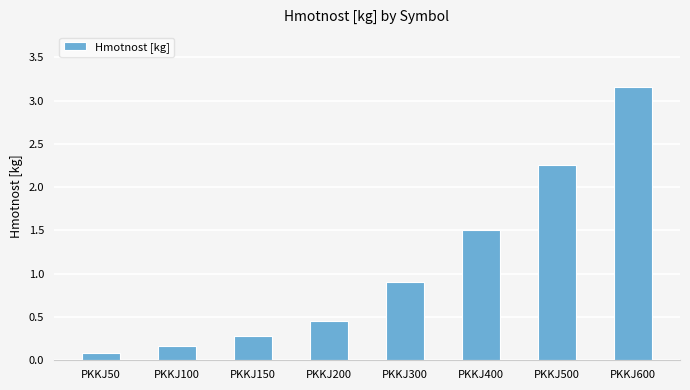

What is the difference between the maximum and minimum values?

3.1